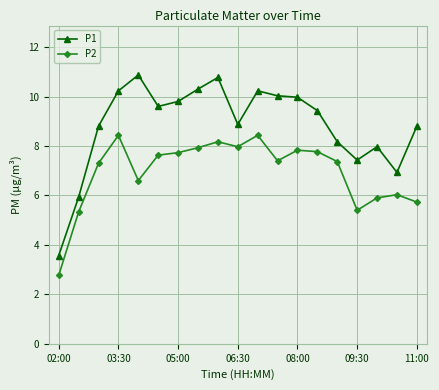

True or false: P2 and P1 intersect in this chart.

False